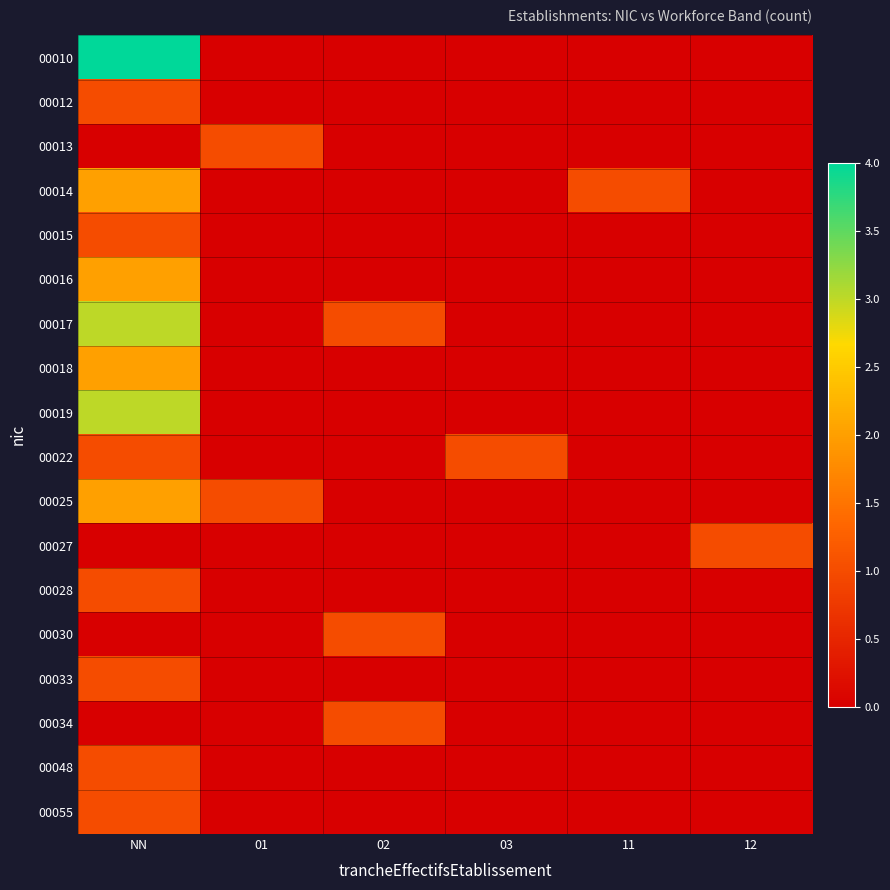

Reading left to right, what are all the values shown in this chart?

00010: NN=4	01=0	02=0	03=0	11=0	12=0
00012: NN=1	01=0	02=0	03=0	11=0	12=0
00013: NN=0	01=1	02=0	03=0	11=0	12=0
00014: NN=2	01=0	02=0	03=0	11=1	12=0
00015: NN=1	01=0	02=0	03=0	11=0	12=0
00016: NN=2	01=0	02=0	03=0	11=0	12=0
00017: NN=3	01=0	02=1	03=0	11=0	12=0
00018: NN=2	01=0	02=0	03=0	11=0	12=0
00019: NN=3	01=0	02=0	03=0	11=0	12=0
00022: NN=1	01=0	02=0	03=1	11=0	12=0
00025: NN=2	01=1	02=0	03=0	11=0	12=0
00027: NN=0	01=0	02=0	03=0	11=0	12=1
00028: NN=1	01=0	02=0	03=0	11=0	12=0
00030: NN=0	01=0	02=1	03=0	11=0	12=0
00033: NN=1	01=0	02=0	03=0	11=0	12=0
00034: NN=0	01=0	02=1	03=0	11=0	12=0
00048: NN=1	01=0	02=0	03=0	11=0	12=0
00055: NN=1	01=0	02=0	03=0	11=0	12=0